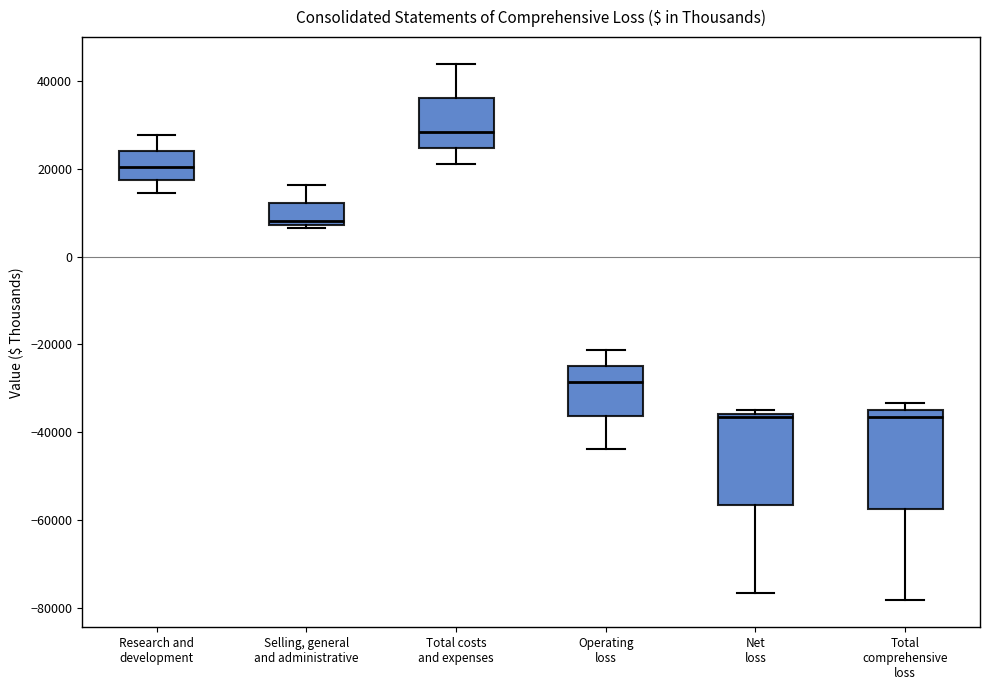

Reading left to right, read every box against the y-axis: the position of its median line, the range the box covers, and the ends of its whiskers. The values are not printed on the chart, so give them approximately, as read against the axis.

Research and development: median 20000, box 18000 to 24000, whiskers 14000 to 28000
Selling, general and administrative: median 8000 (just above the box's lower edge), box 8000 to 12000, whiskers 6000 to 16000
Total costs and expenses: median 28000, box 24000 to 36000, whiskers 22000 to 44000
Operating loss: median -28000, box -36000 to -24000, whiskers -44000 to -22000
Net loss: median -36000 (just below the box's upper edge), box -56000 to -36000, whiskers -76000 to -34000
Total comprehensive loss: median -36000, box -58000 to -34000, whiskers -78000 to -34000 (just above the box's upper edge)